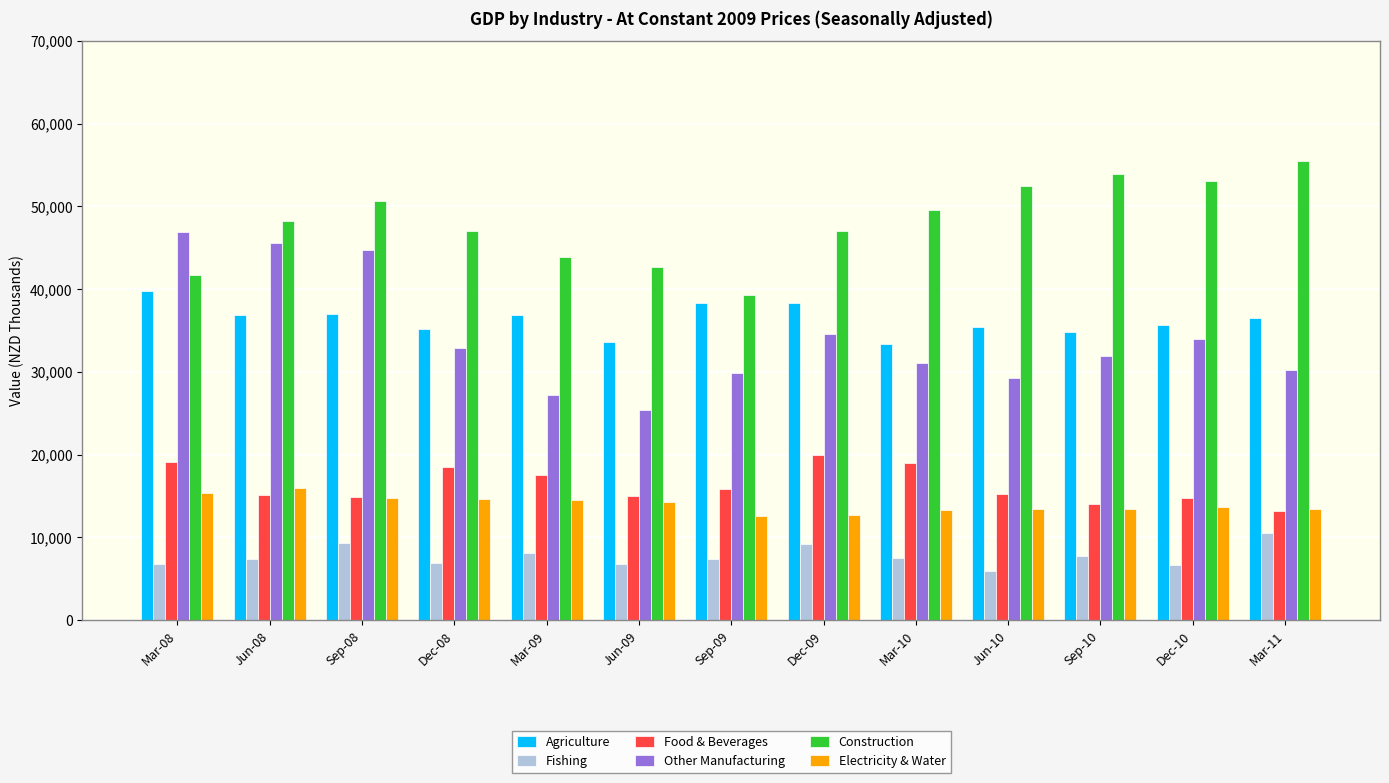

True or false: Food & Beverages has a value of 3698.2 at Sep-10.

False